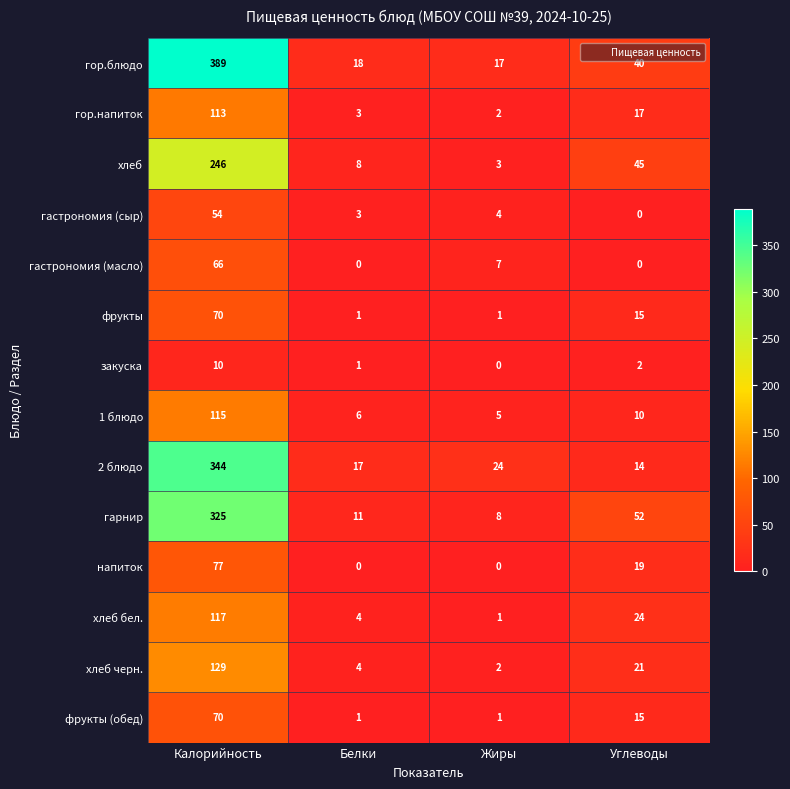

How many data points in напиток are less than 19?

2